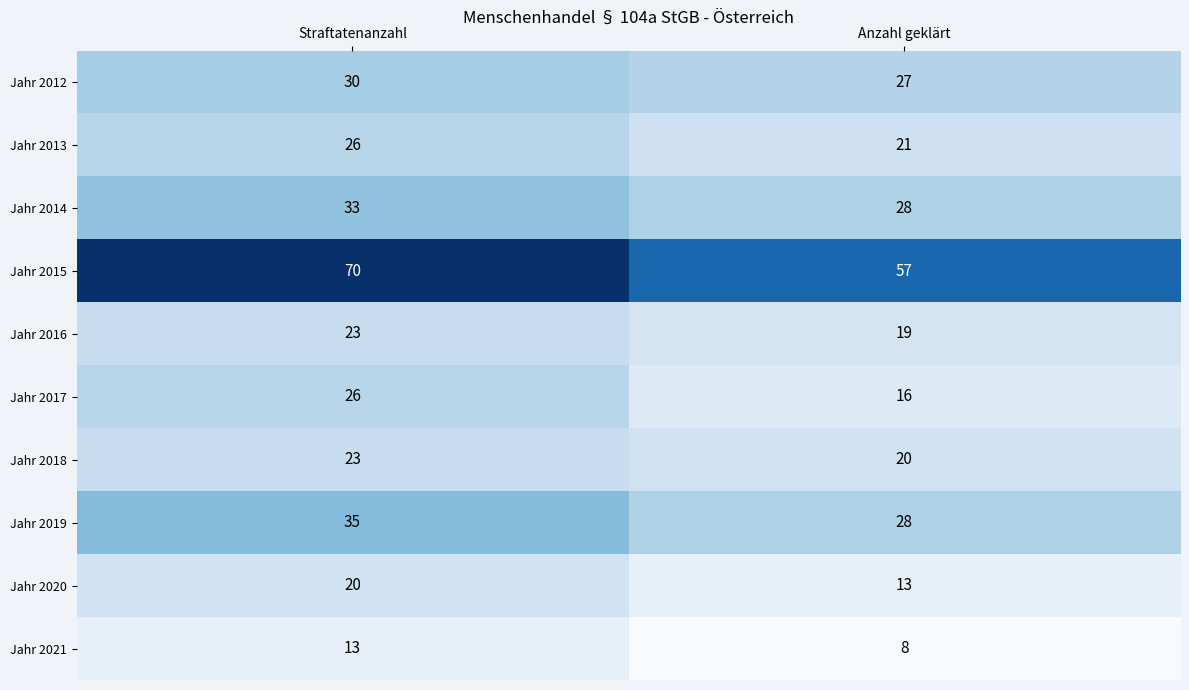

At how many categories does at least one series exceed 55?

2